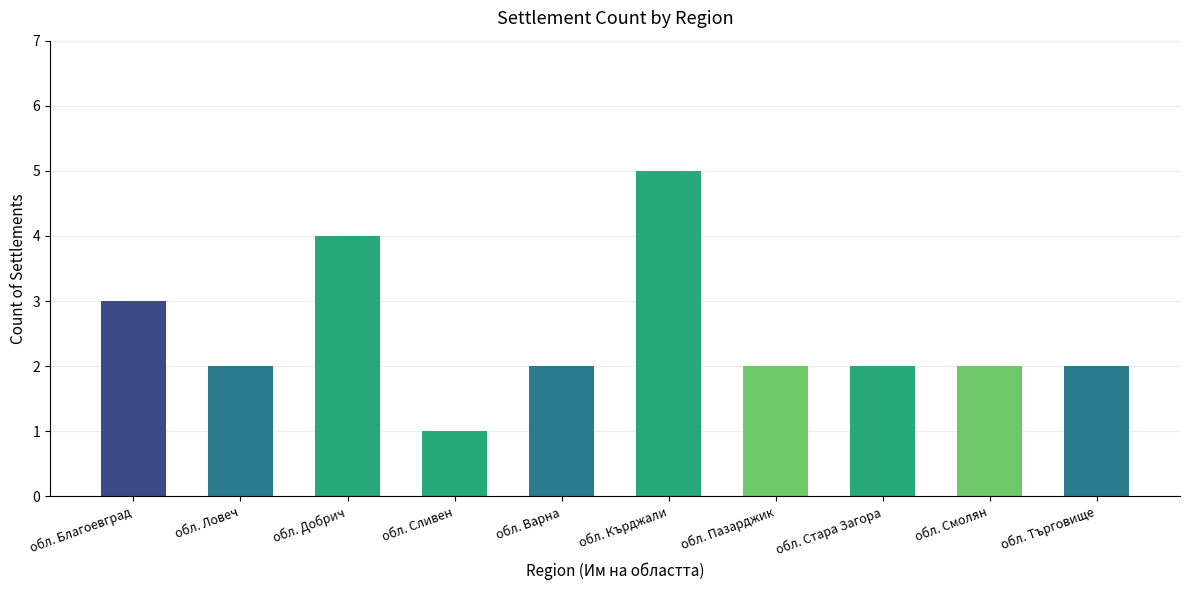

The value at обл. Благоевград is 3. True or false?

True